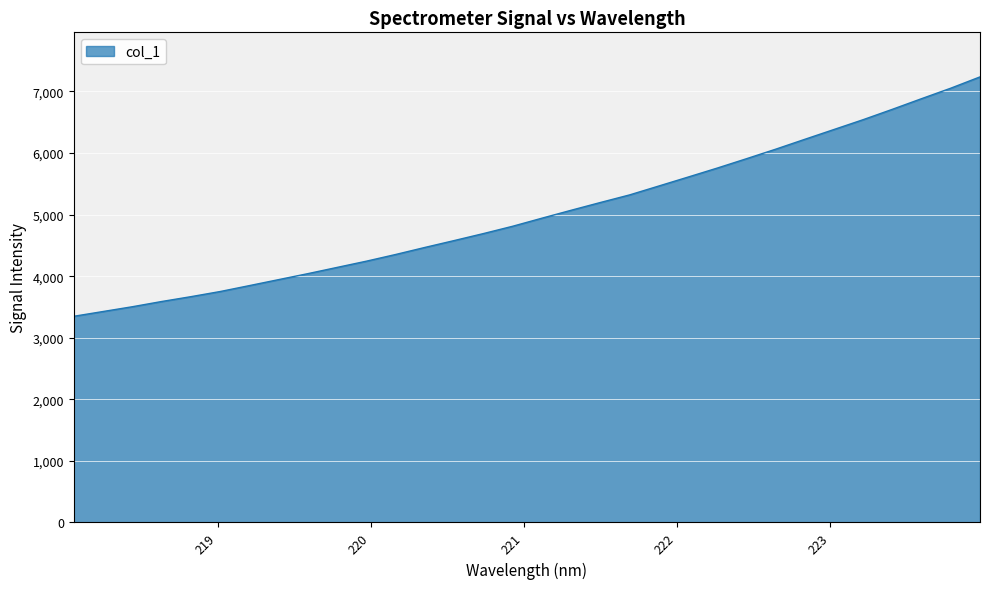

What is the difference between the second highest and minimum values?

3705.0